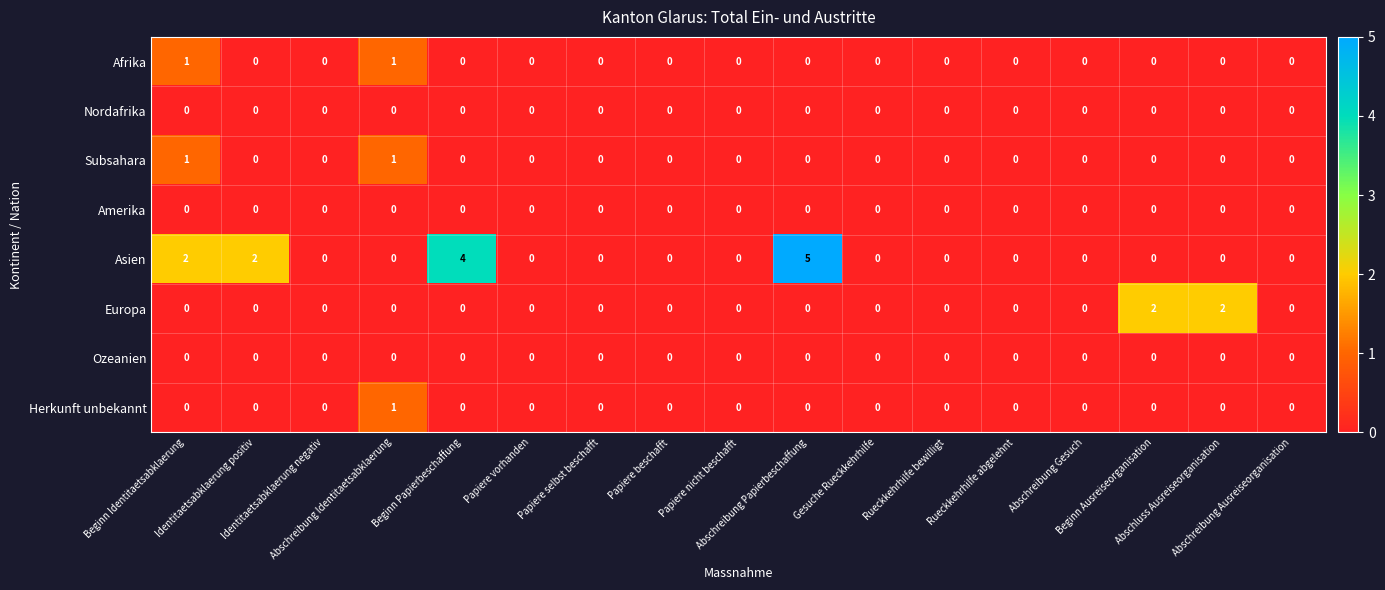

What is the greatest value displayed?

5